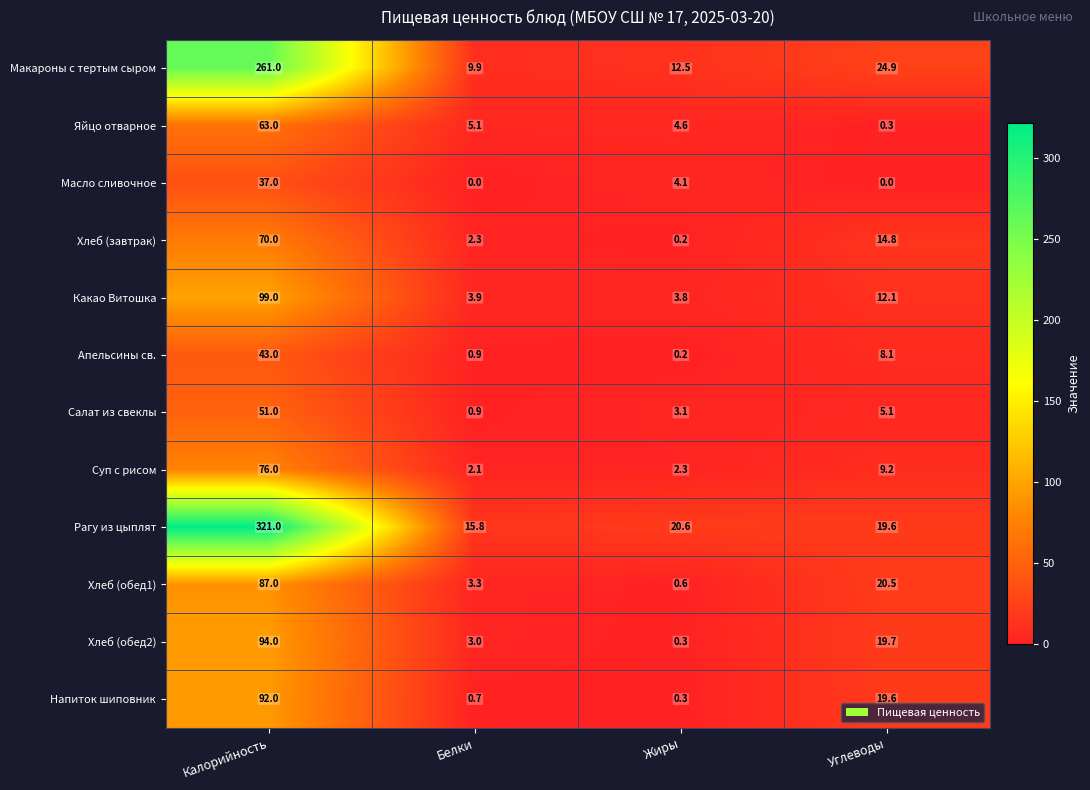

The value of Какао Витошка at Углеводы is 12.1. True or false?

True